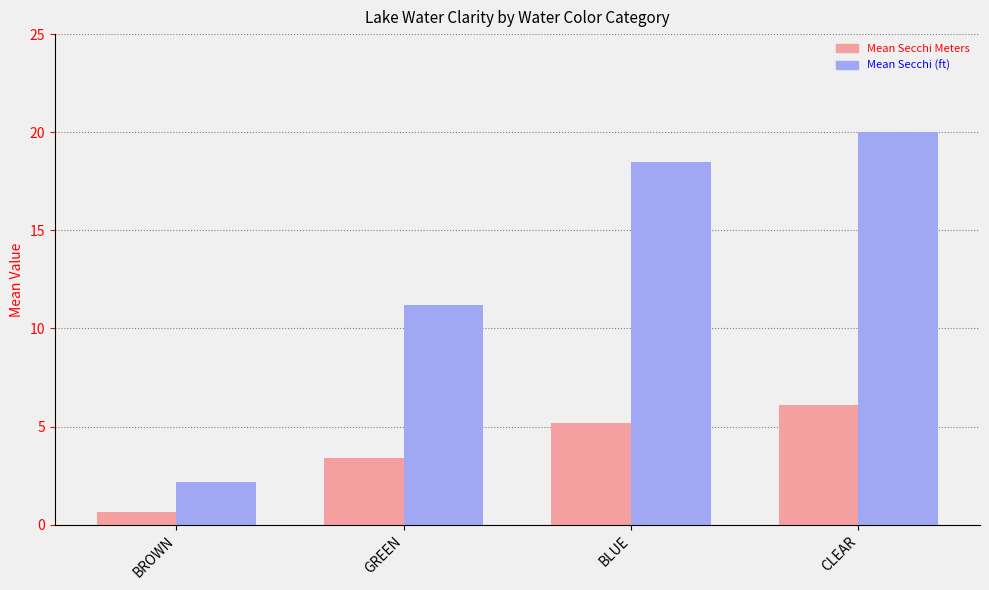

What is the average value of the Mean Secchi (ft) series?

13.0